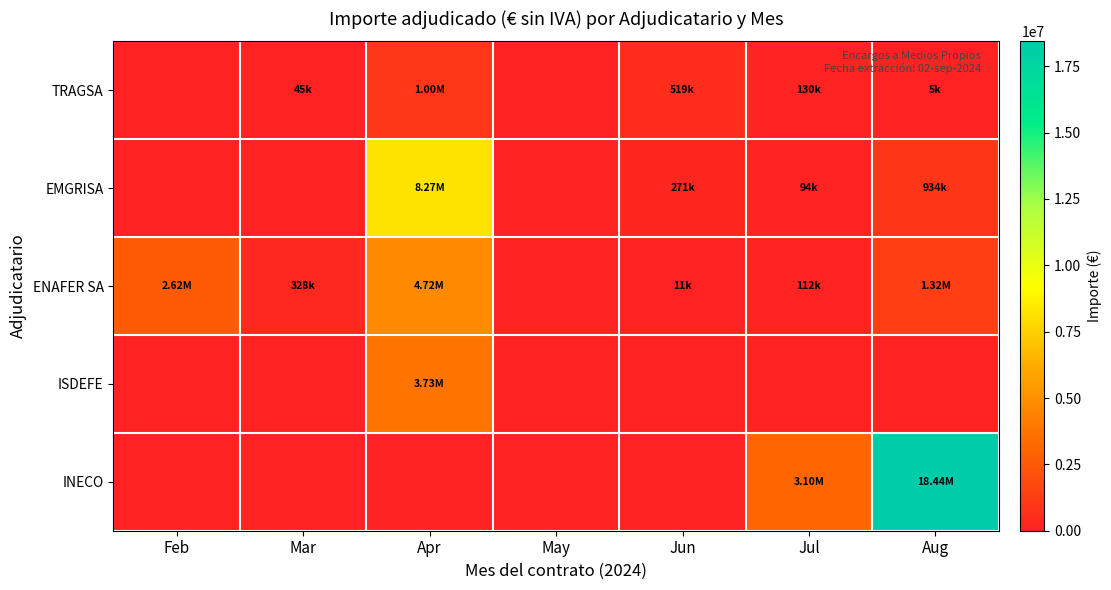

At which category does the chart reach its minimum across all series?

Feb